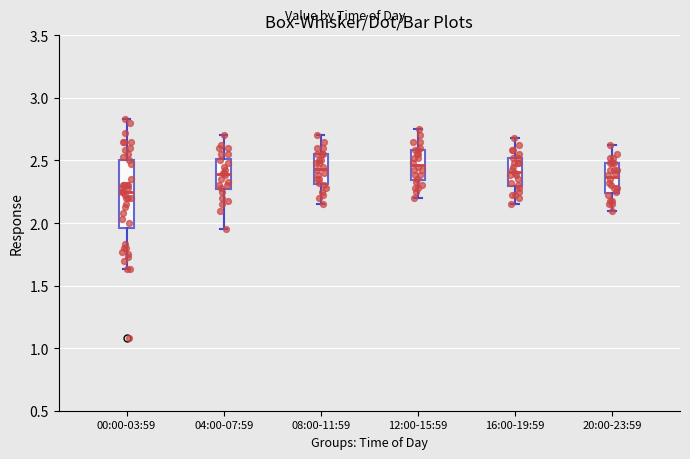

Which box has the lowest median line?

00:00-03:59